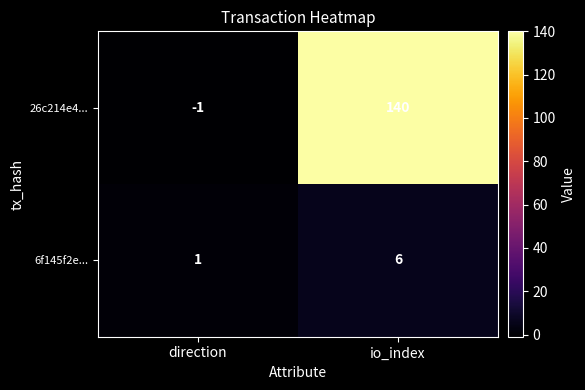

How many negative values does the 26c214e4... series have?

1